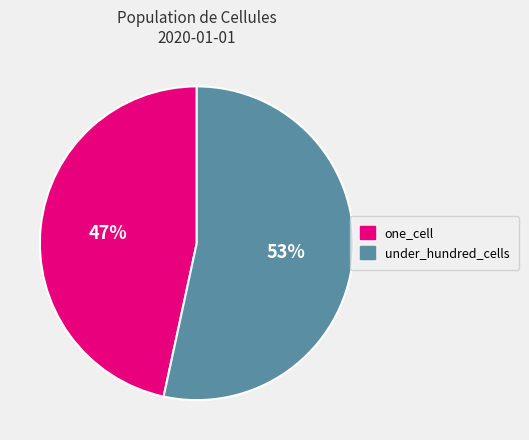

Which slice represents more than half of the pie?

under_hundred_cells